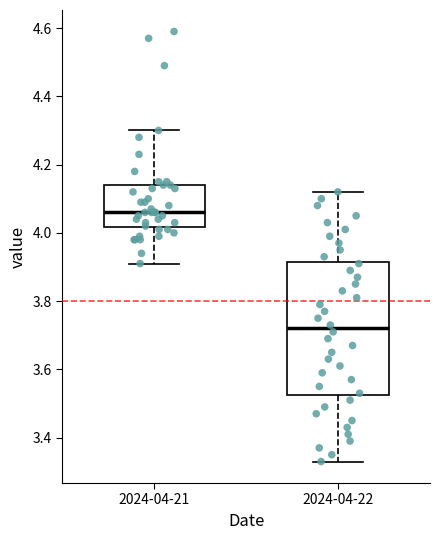

Reading left to right, transcribe this box plot: for each box, give where its median line is, the range the box spans, and where its two whiskers end, as read against the y-axis. The values are not printed on the chart, so give them approximately, as read against the axis.

2024-04-21: median 4.06, box 4.02 to 4.14, whiskers 3.92 to 4.30
2024-04-22: median 3.72, box 3.52 to 3.92, whiskers 3.34 to 4.12